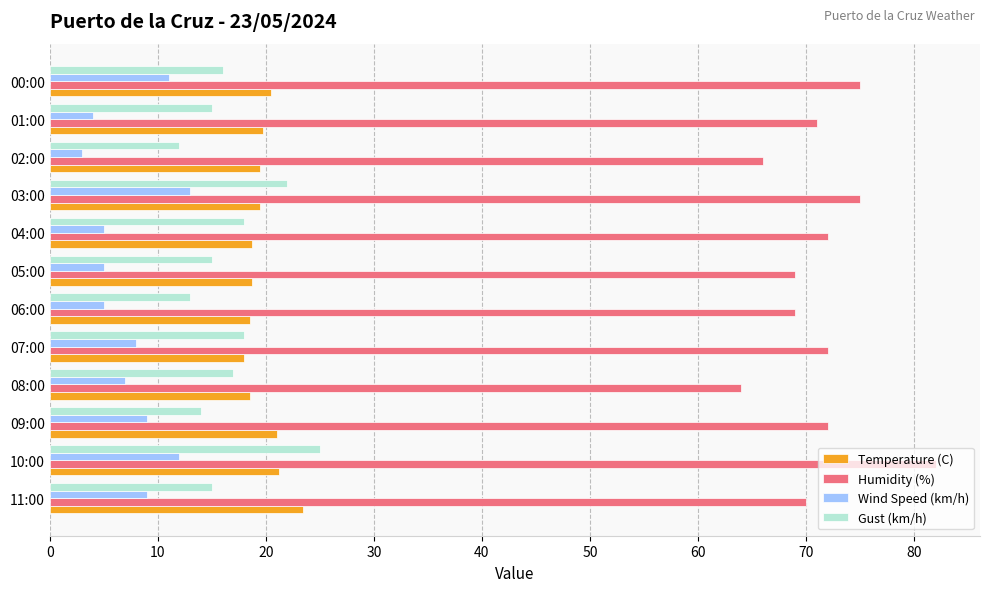

List the series in order of their peak value, lowest first.

Wind Speed (km/h), Temperature (C), Gust (km/h), Humidity (%)